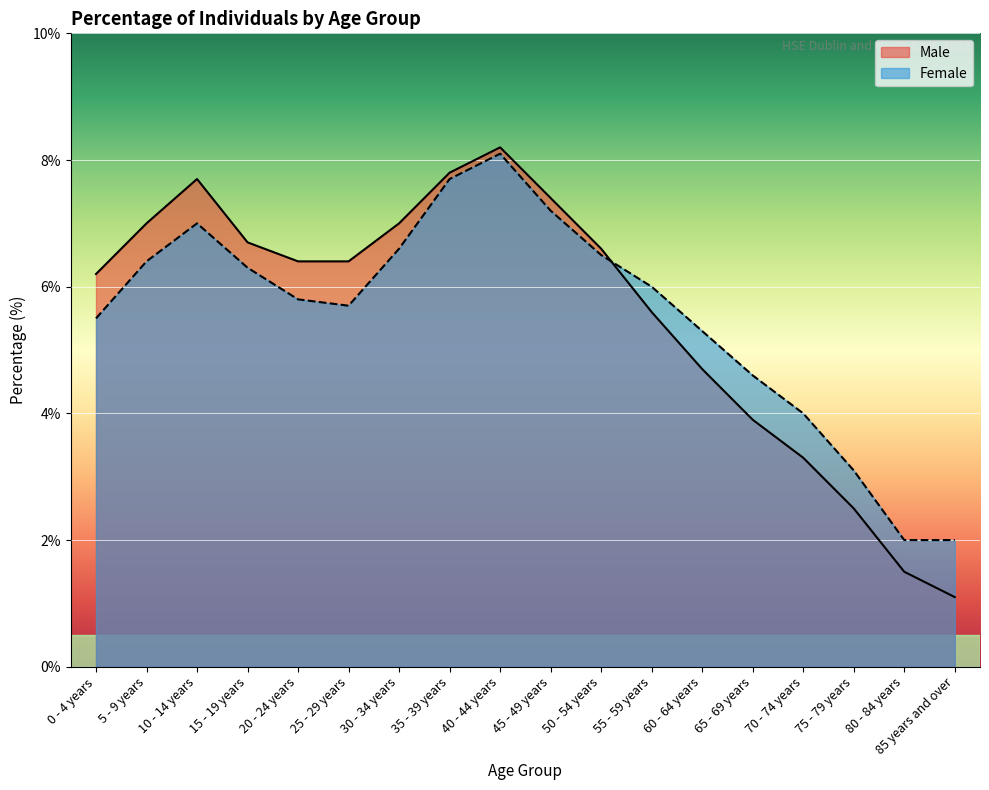

Where do Male and Female first cross each other?

50 - 54 years and 55 - 59 years